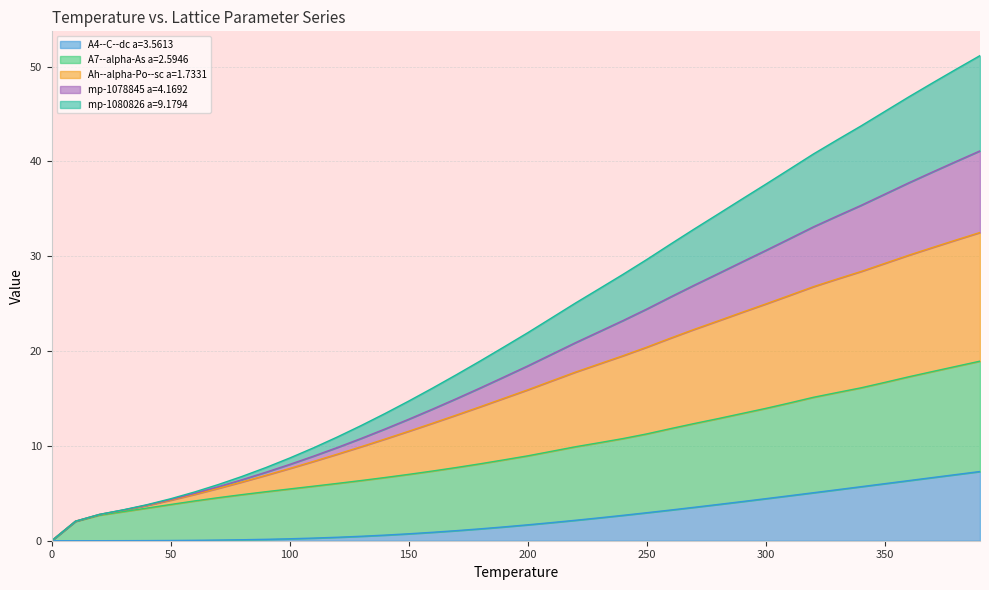

Does the chart have visible grid lines?

Yes